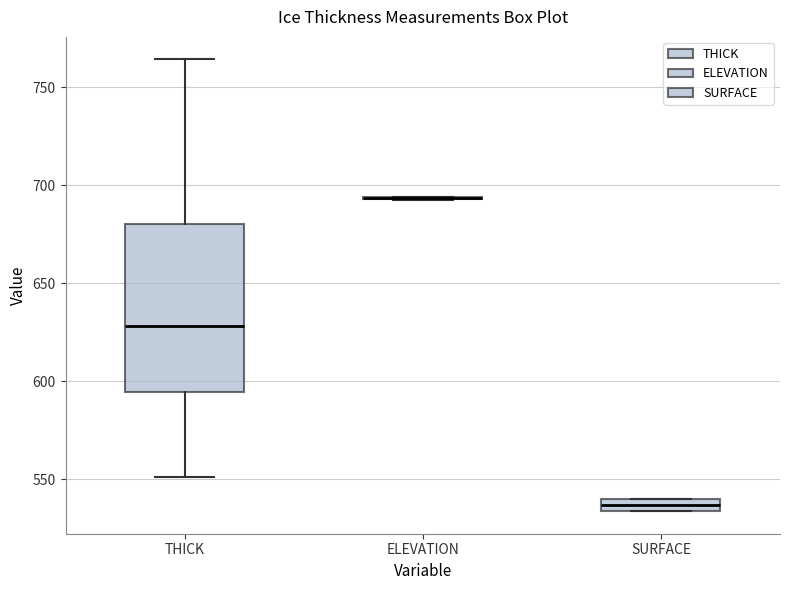

Which box is the tallest, from its lower edge to its upper edge?

THICK